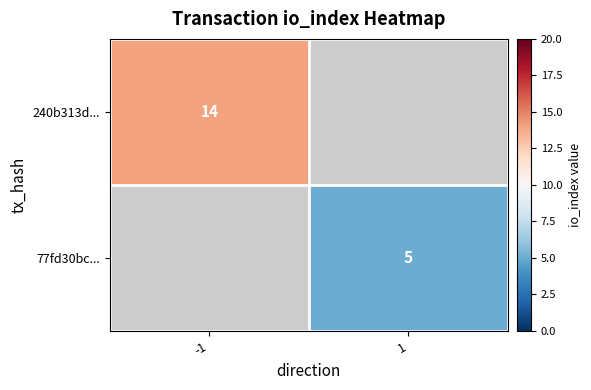

Is the value of 77fd30bc... at 1 greater than the value of 240b313d... at -1?

No